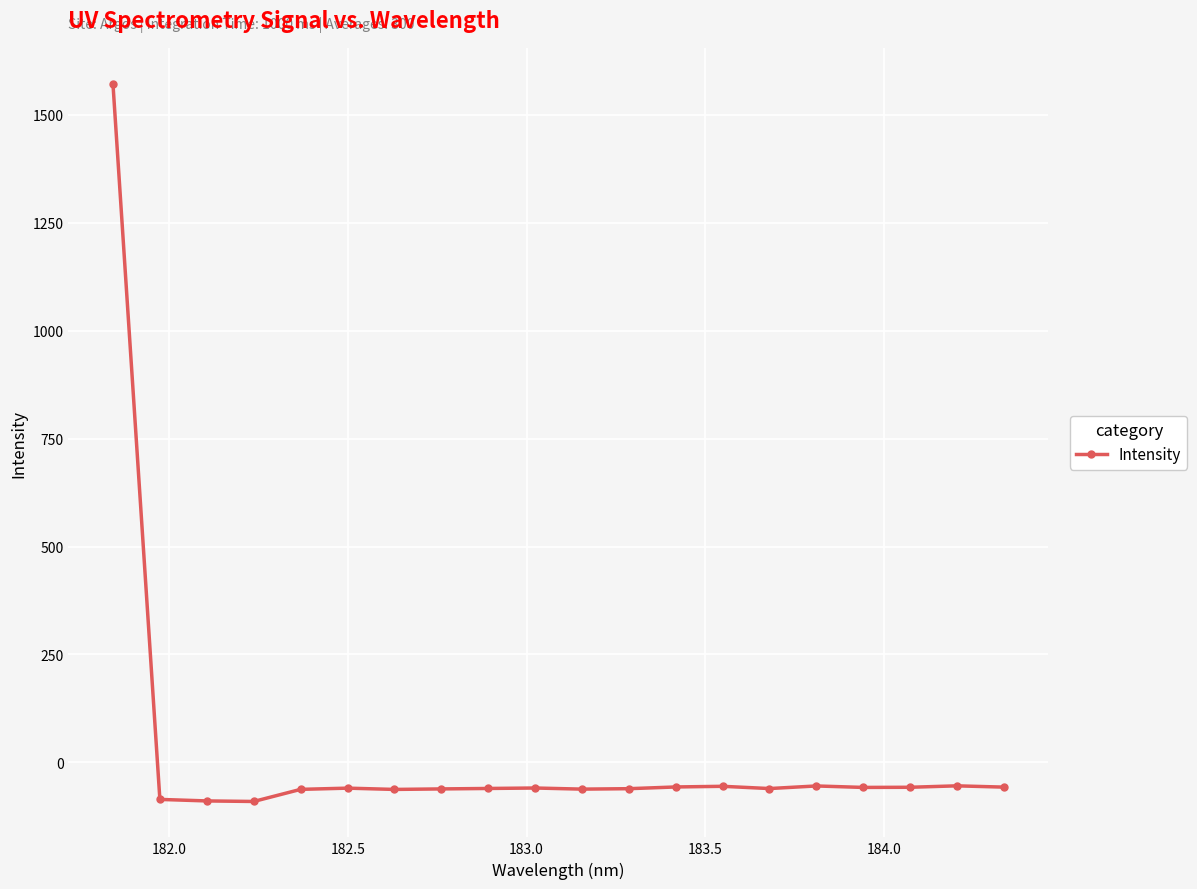

What is the average value?

18.2